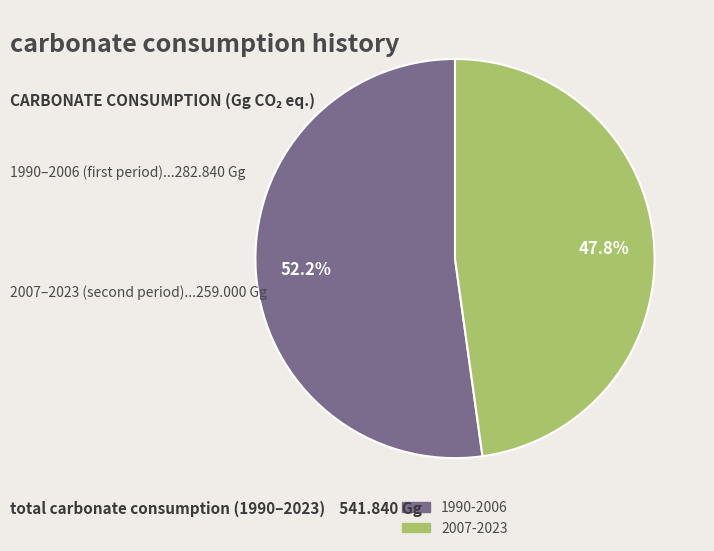

Does any single category account for the majority?

Yes